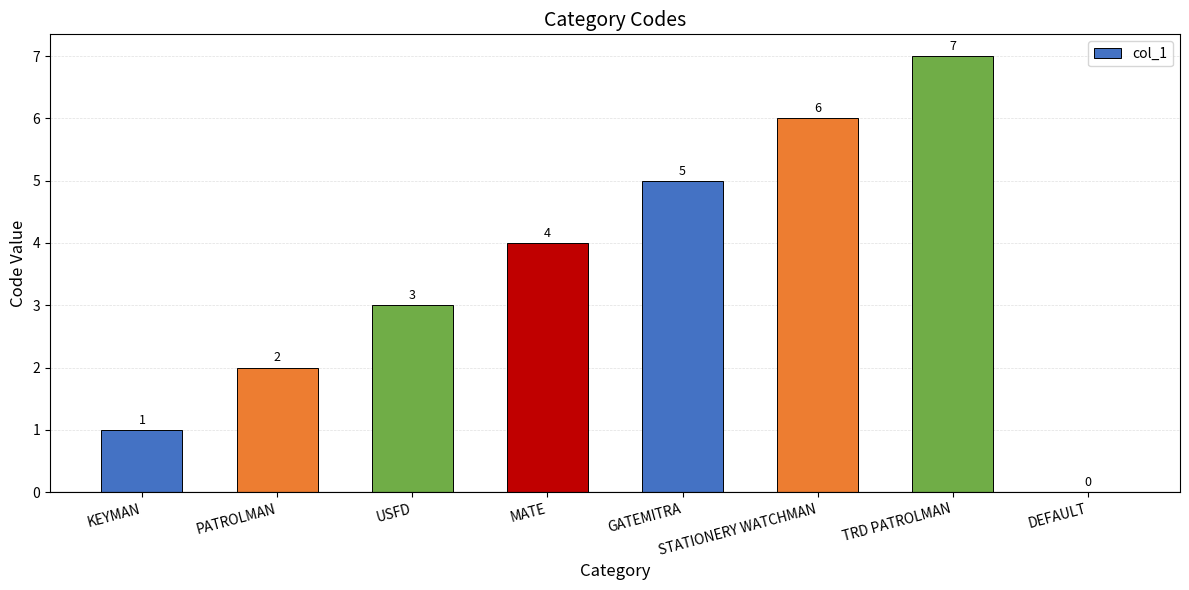

What is the change in value from GATEMITRA to TRD PATROLMAN?

+2